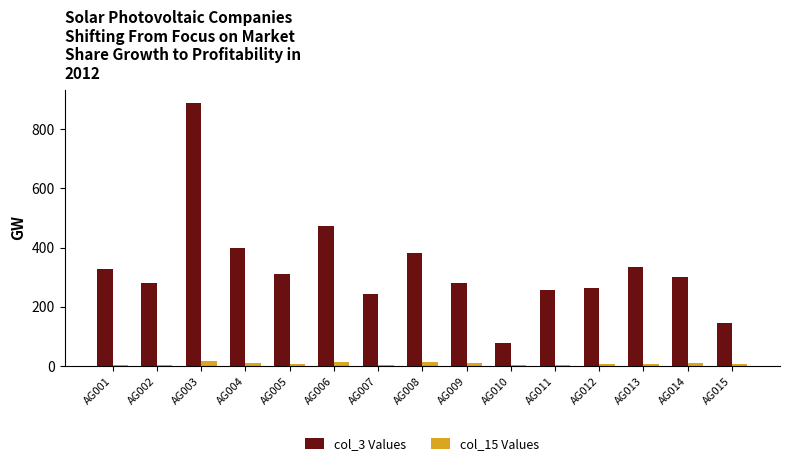

What is the sum of all col_3 Values values?

4958